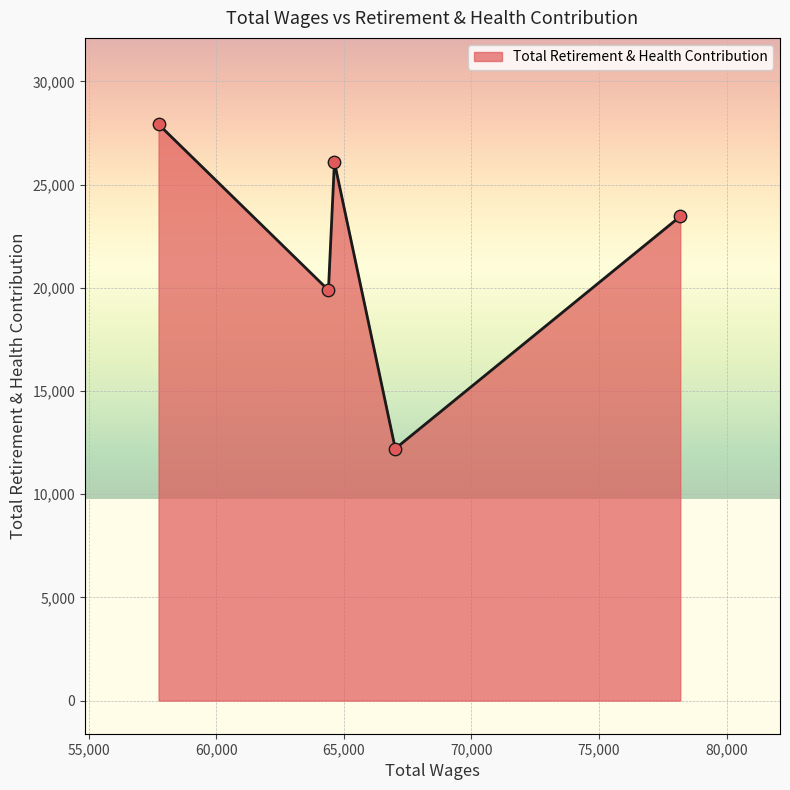

What is the sum of all values?

109572